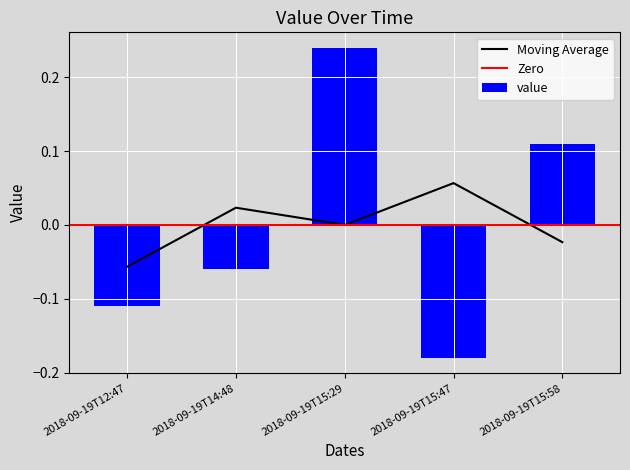

The chart shows a value of -0.3 at 2018-09-19T15:47. True or false?

False